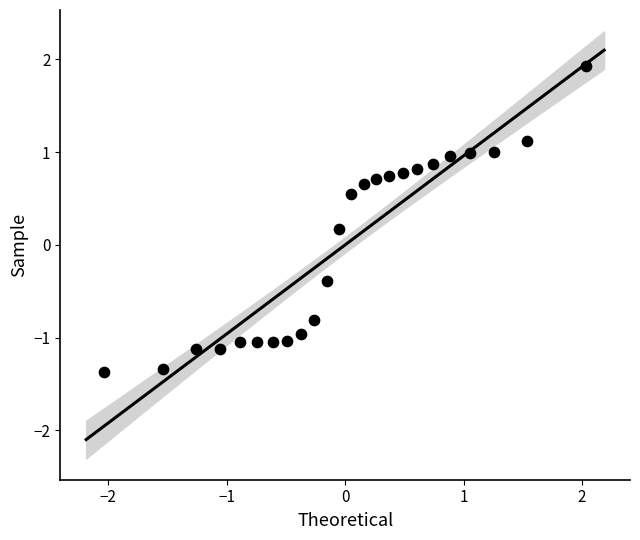

What is the range of Y values (max minus min)?

3.3